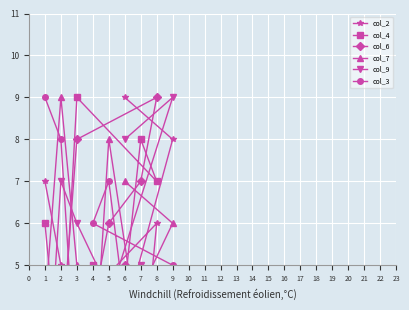

How many interior local peaks does the col_9 series have?

3